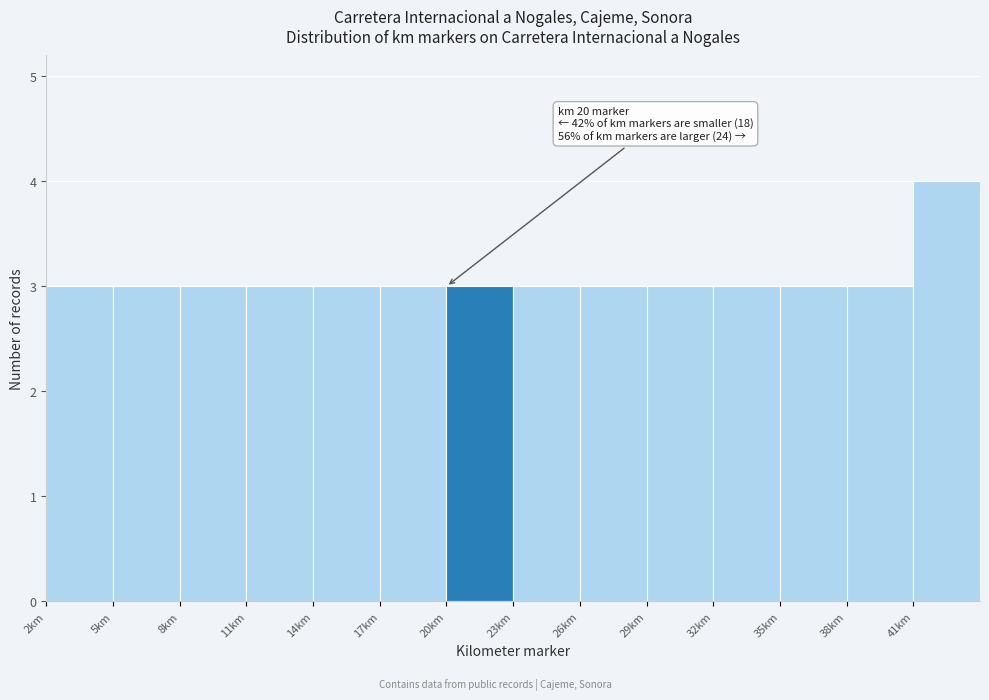

Which range on the x-axis has the tallest bar?

41 to 44